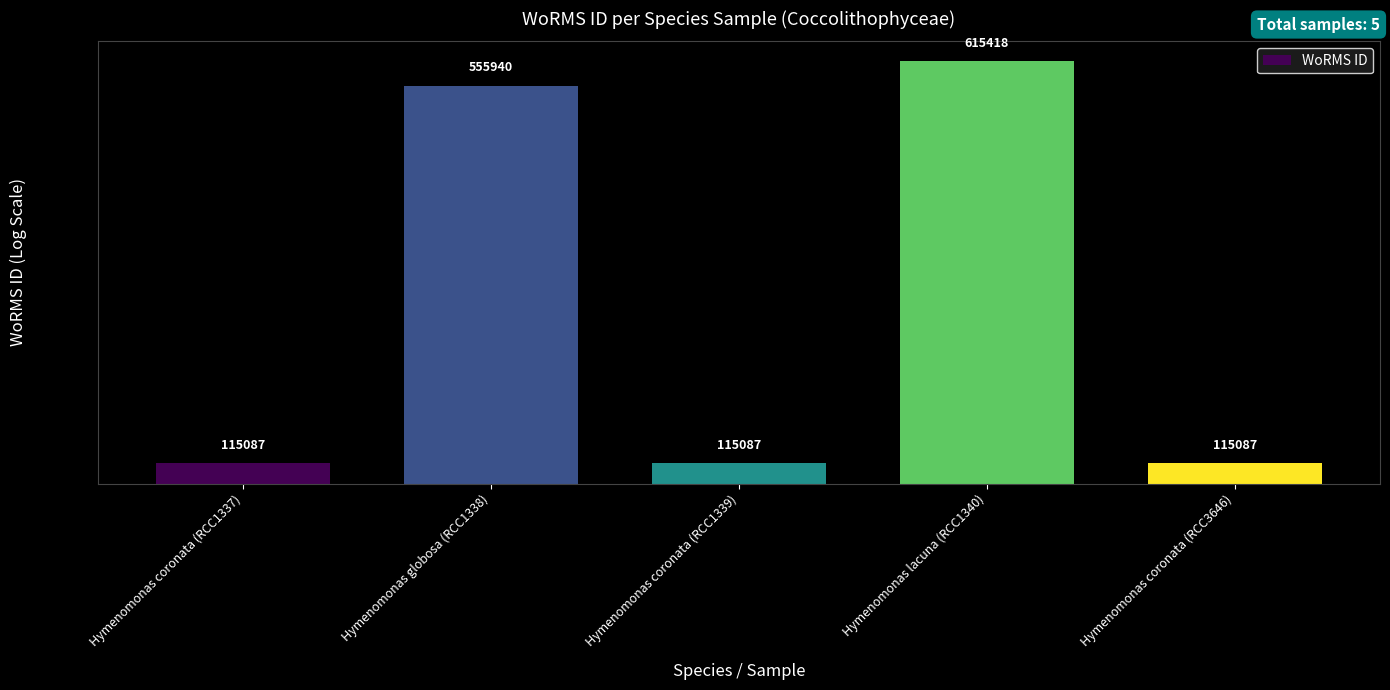

What is the greatest value displayed?

615418